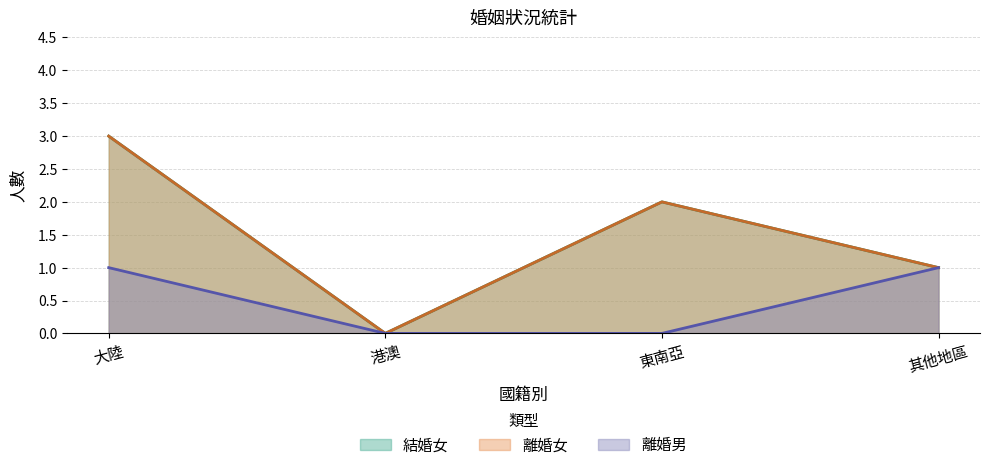

Does the chart display data point markers on the line(s)?

No